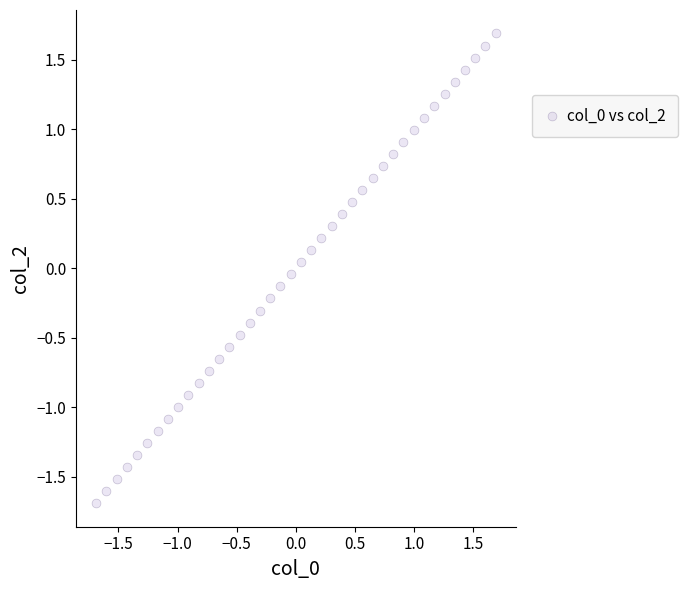

What is the range of Y values (max minus min)?

3.4